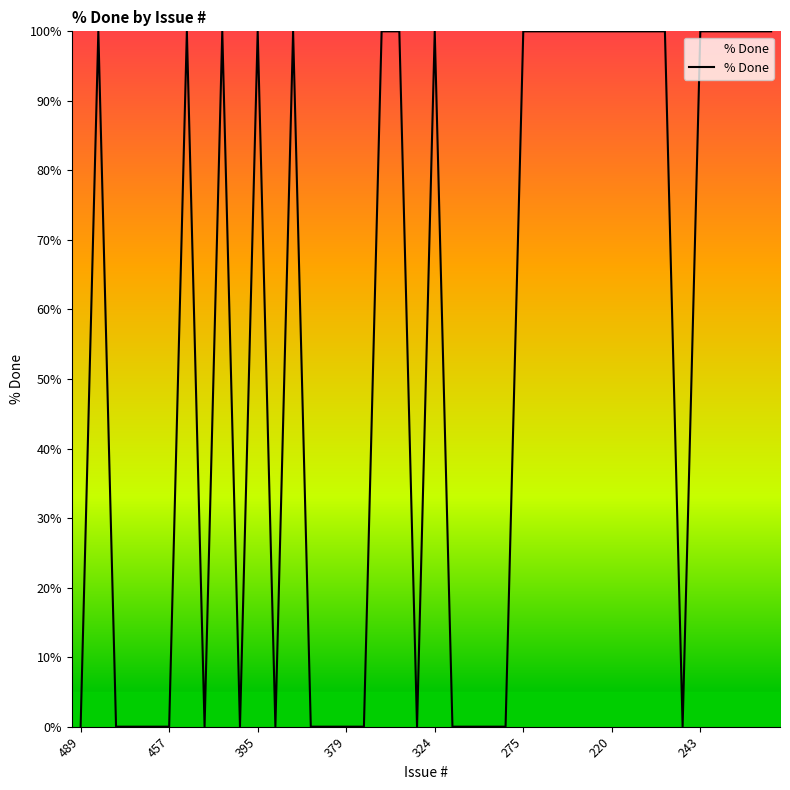

What is the greatest value displayed?

100